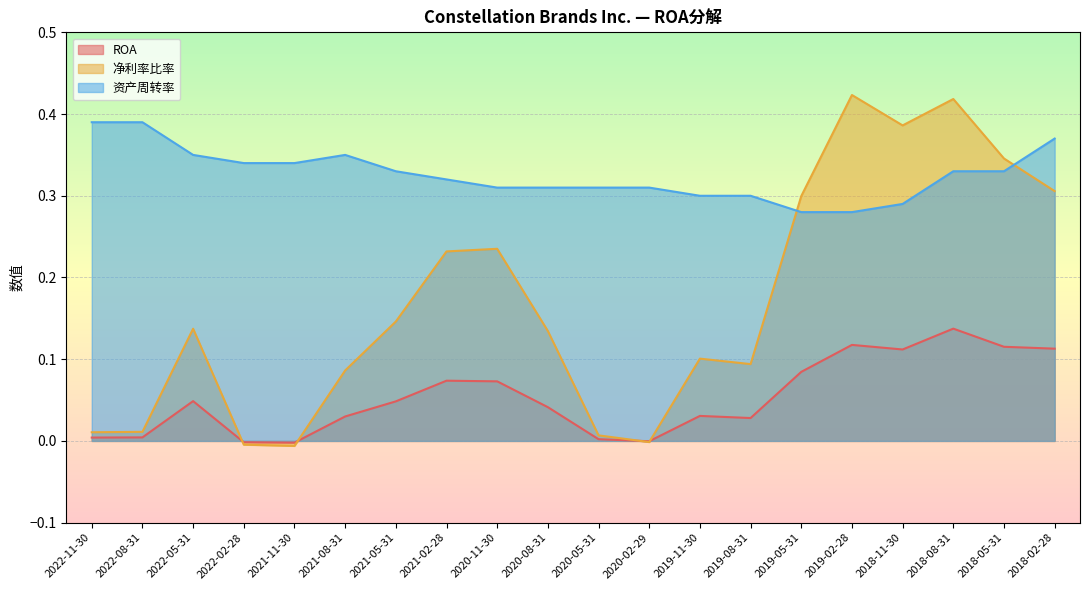

True or false: 资产周转率 has a value of 0.3 at 2021-02-28.

True